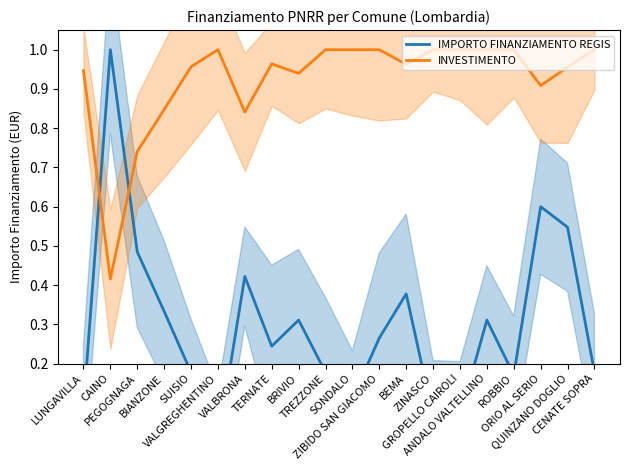

Where do INVESTIMENTO and IMPORTO FINANZIAMENTO REGIS first cross each other?

LUNGAVILLA and CAINO